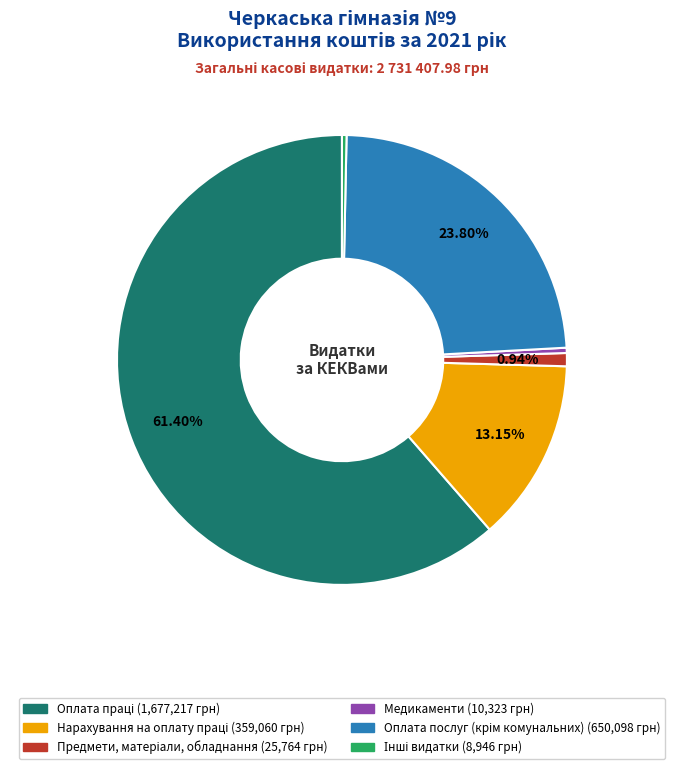

Is there any slice that represents more than half of the pie?

Yes